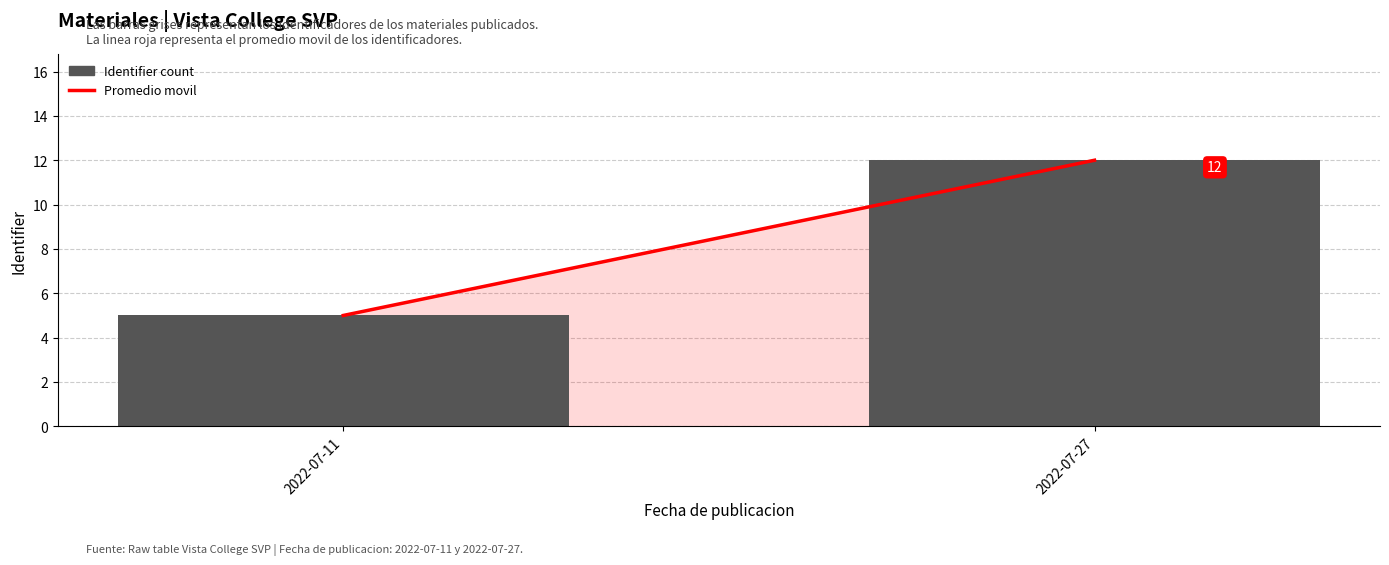

What is the difference between the values at 2022-07-11 and 2022-07-27?

7